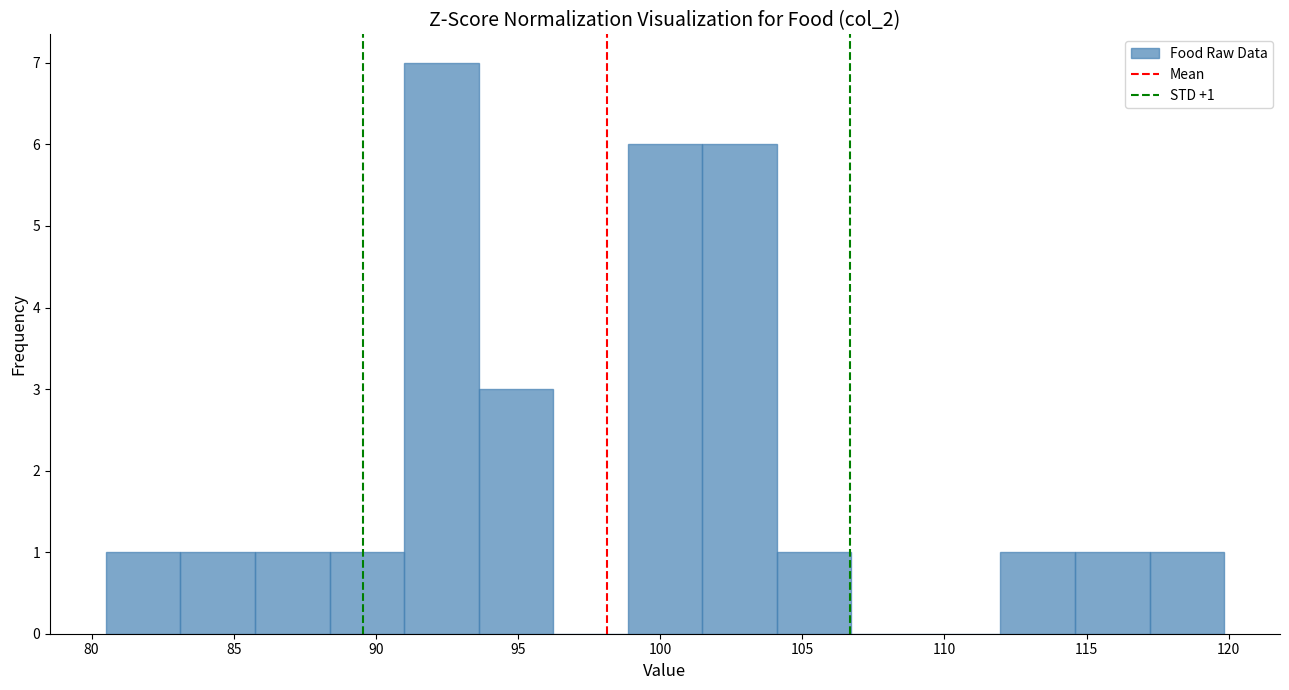

Over which range of the x-axis is the bar tallest?

91.0 to 93.5